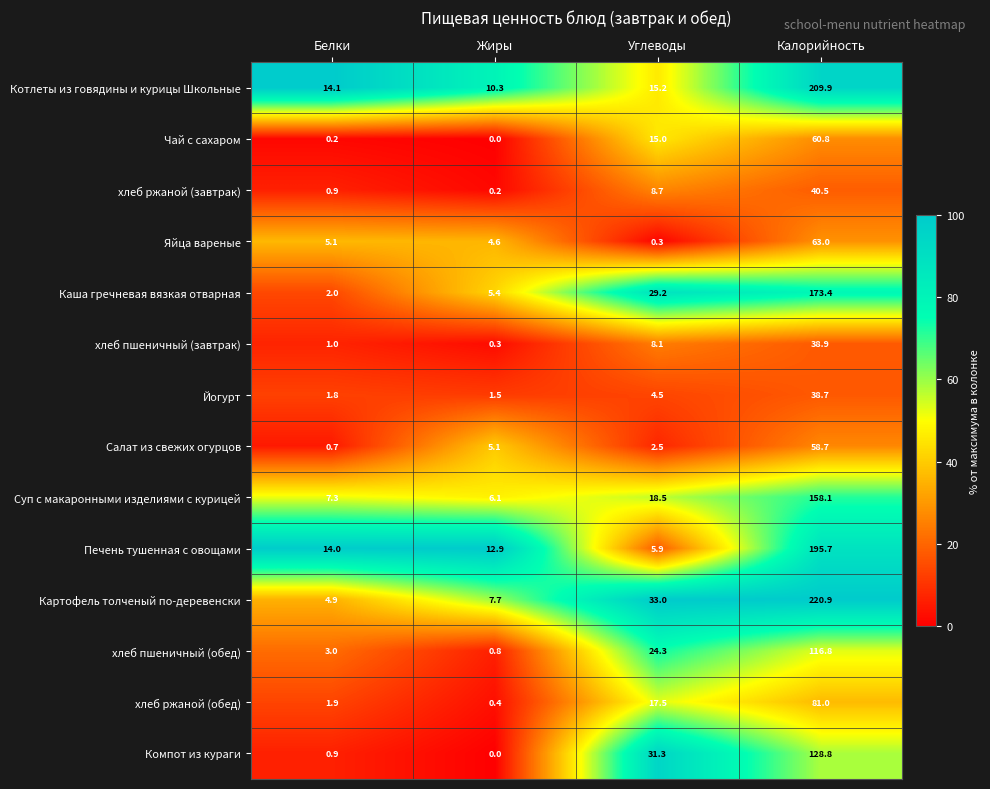

What is the spread (max minus min) of values at Калорийность?

182.2